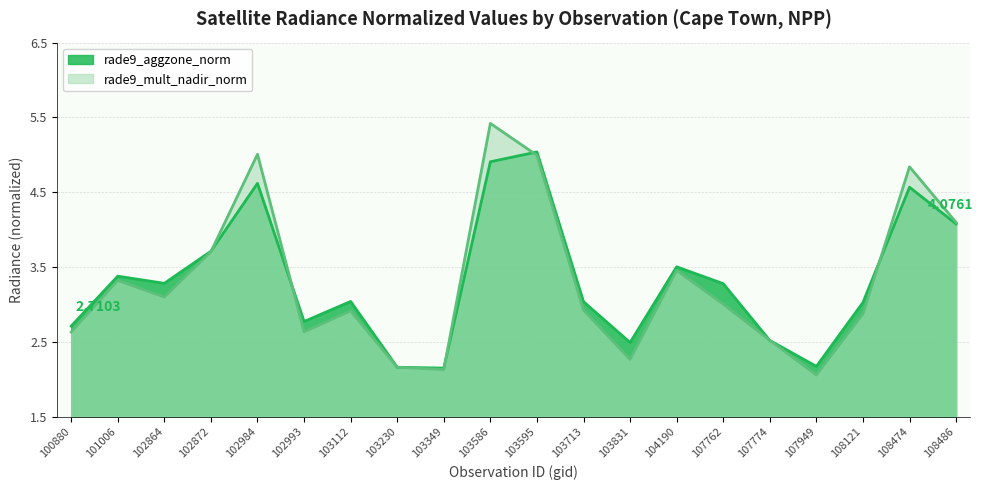

At which label does rade9_mult_nadir_norm reach its peak?

103586